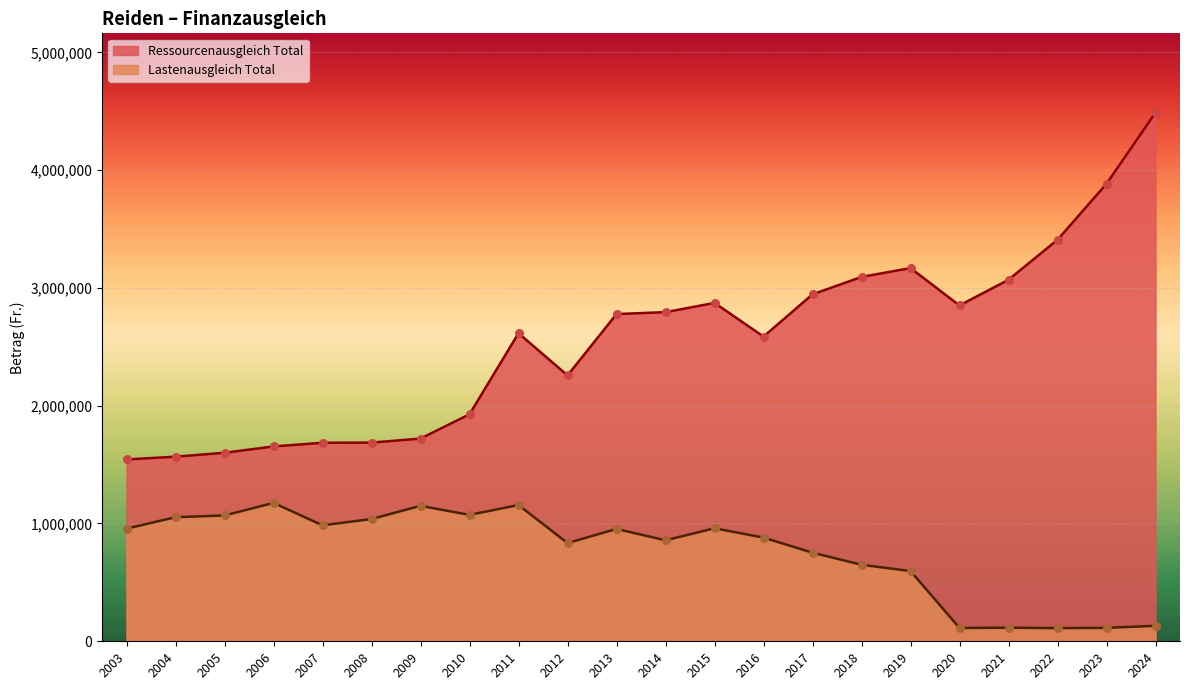

At which category is the sum across all series the highest?

2024